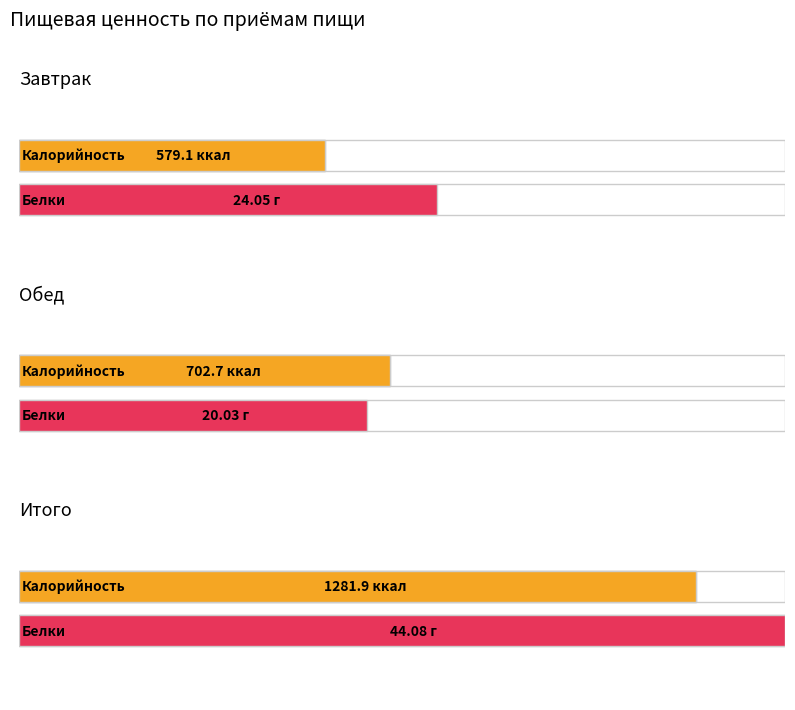

Which series has the largest total across all categories?

Калорийность